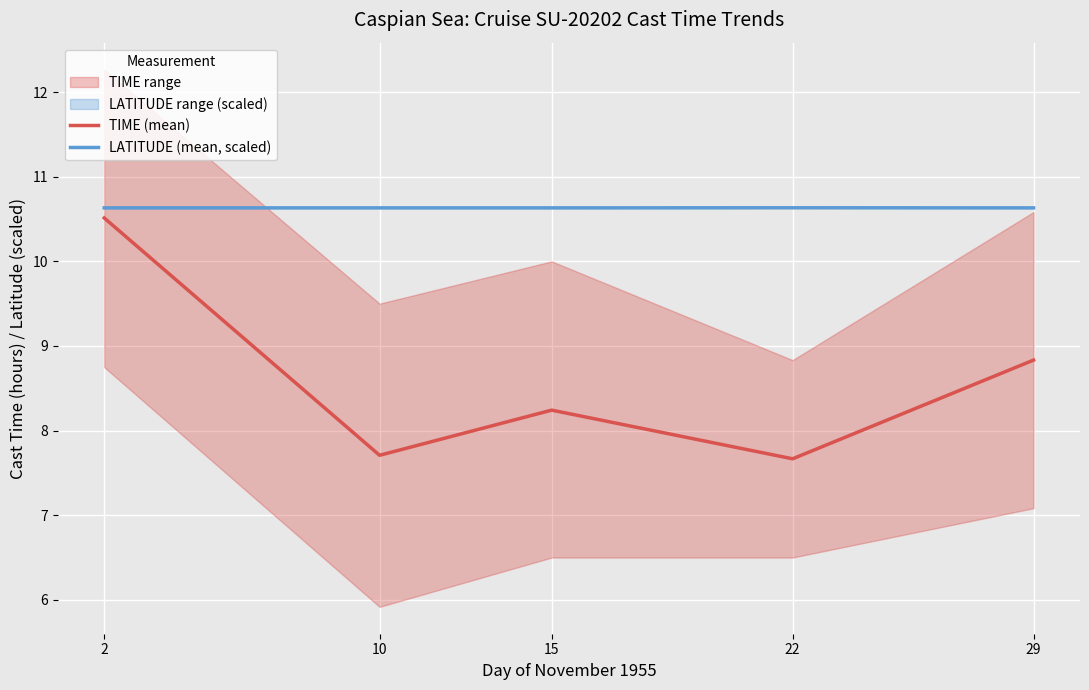

At which category is the sum across all series the highest?

2